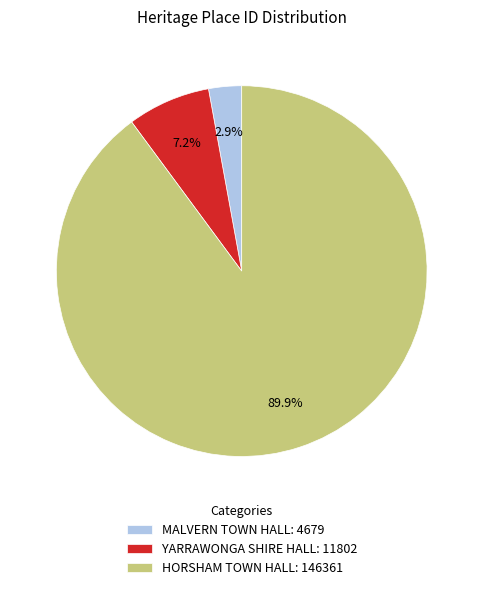

What percentage is the YARRAWONGA SHIRE HALL slice, to the nearest percent?

7%